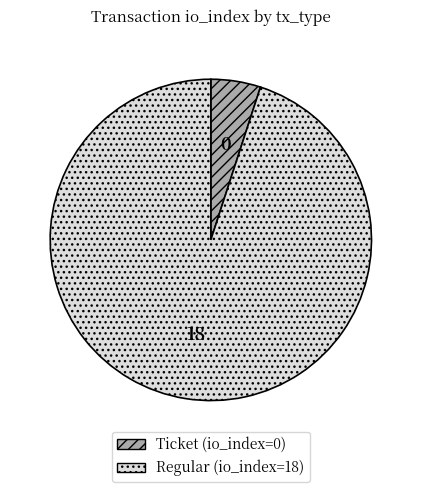

Which category has the smallest portion of the pie?

Ticket